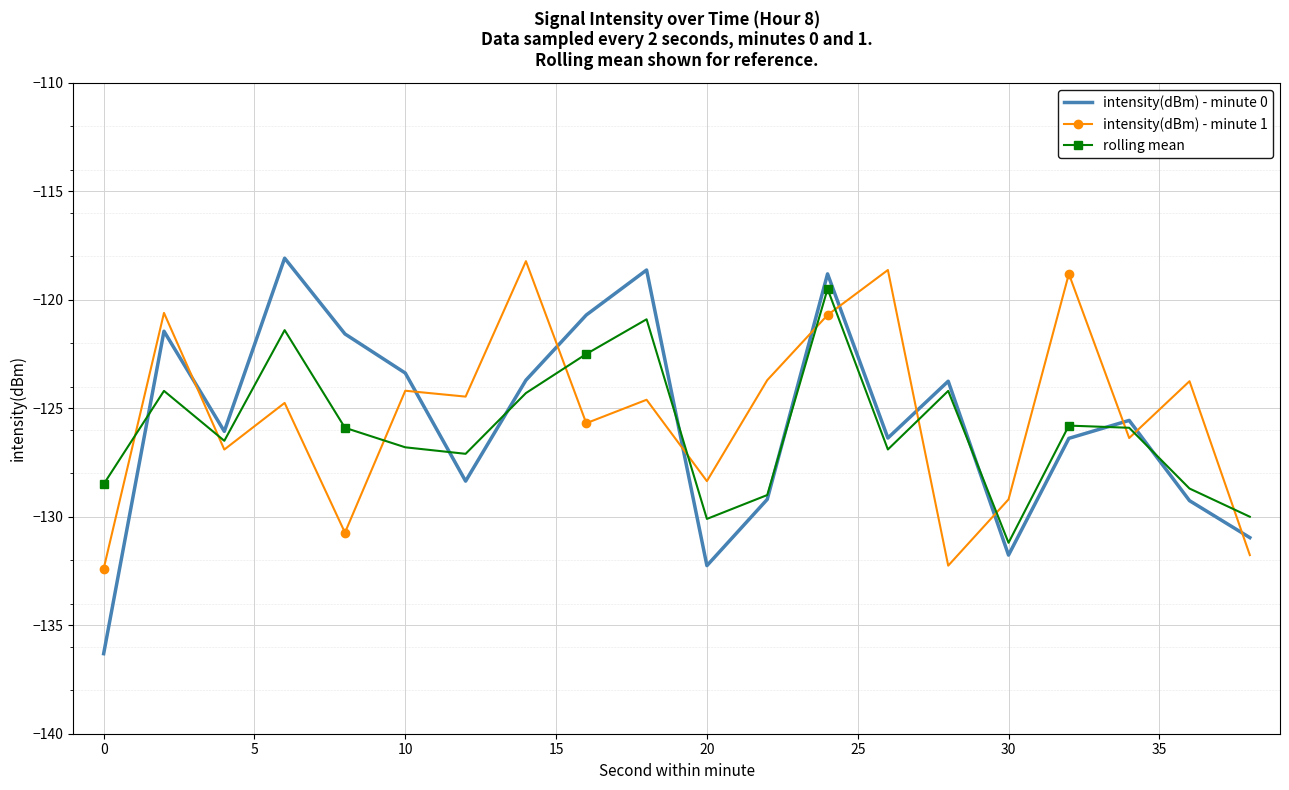

Which series has the widest spread of values?

intensity(dBm) - minute 0